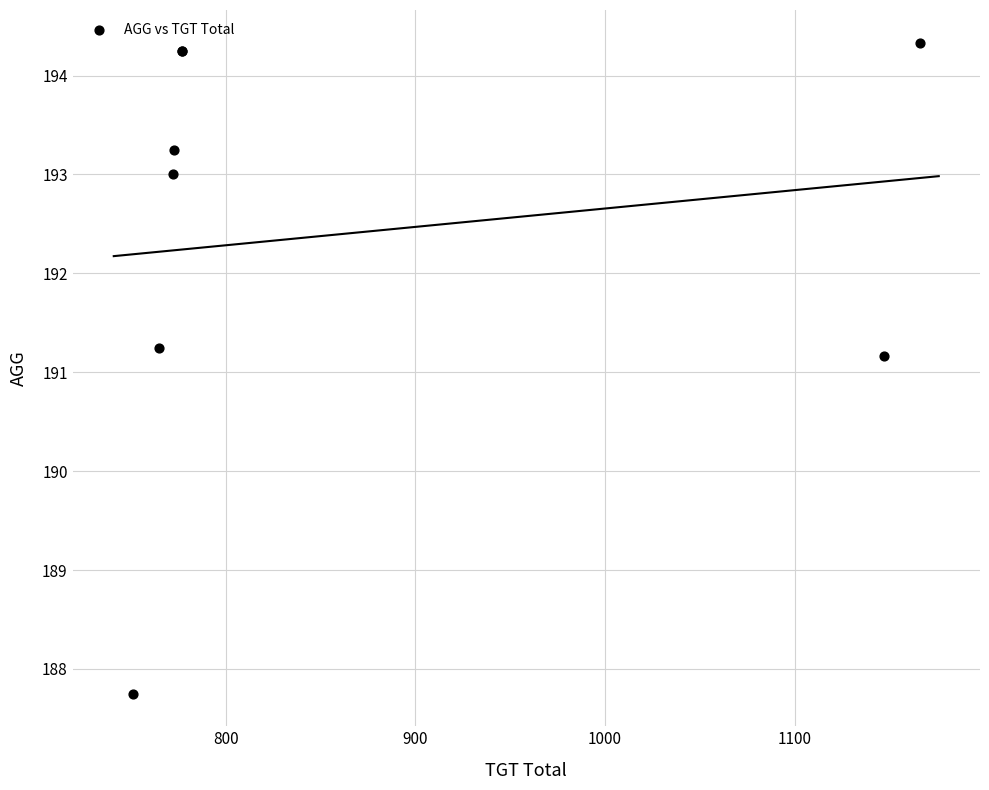

What Y value in the scatter plot is closest to 191?

191.2